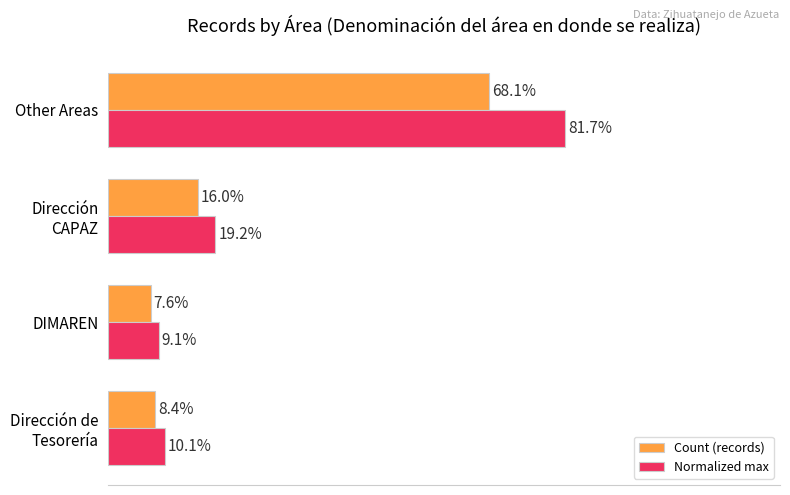

At which category is the sum across all series the highest?

Other Areas